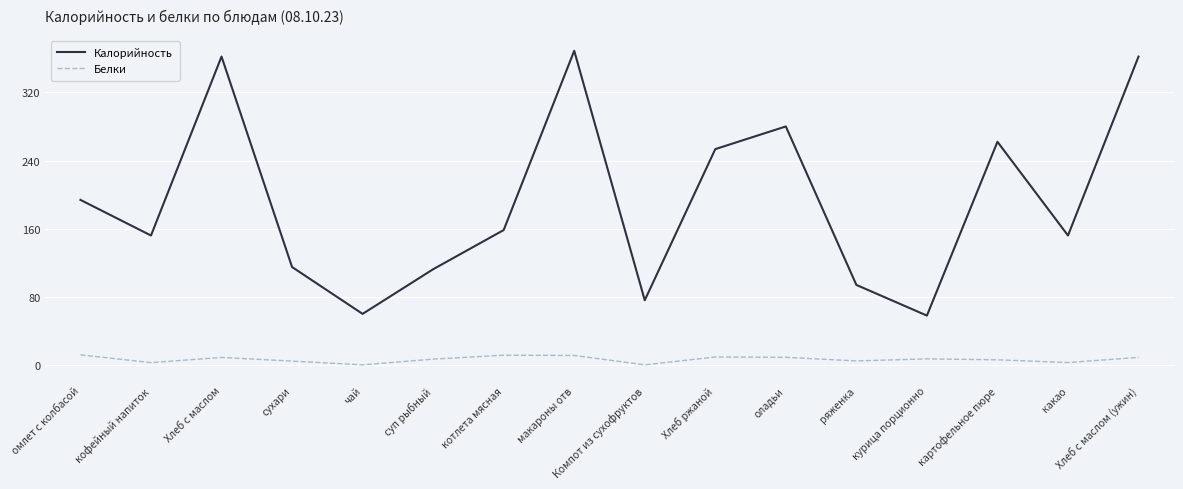

At which category does Калорийность reach its first local valley?

кофейный напиток